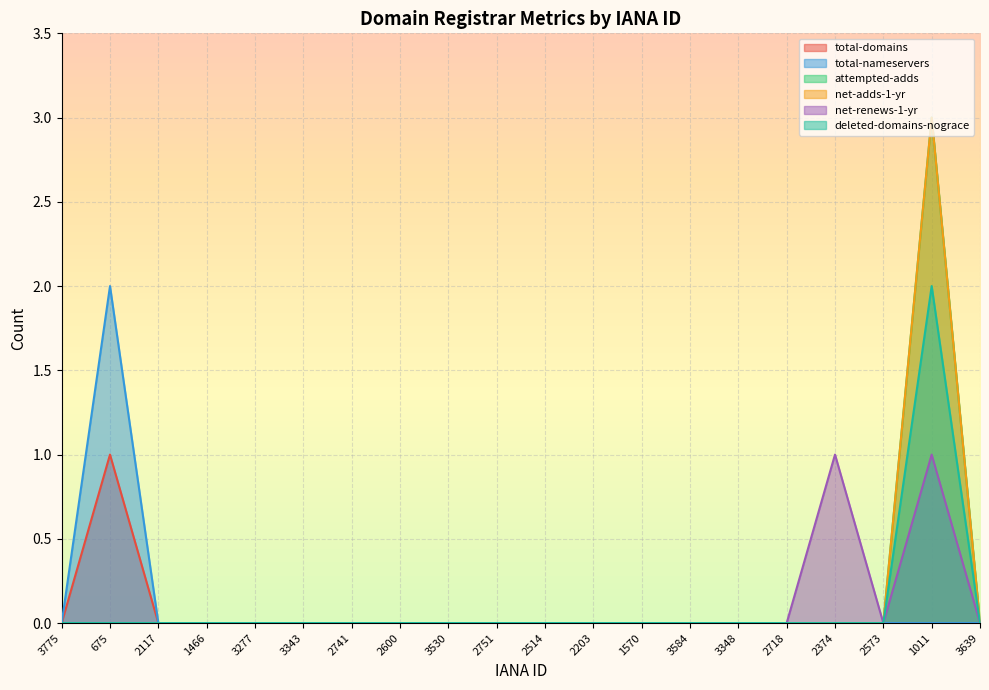

Which has a higher value, 3348 or 1570?

3348